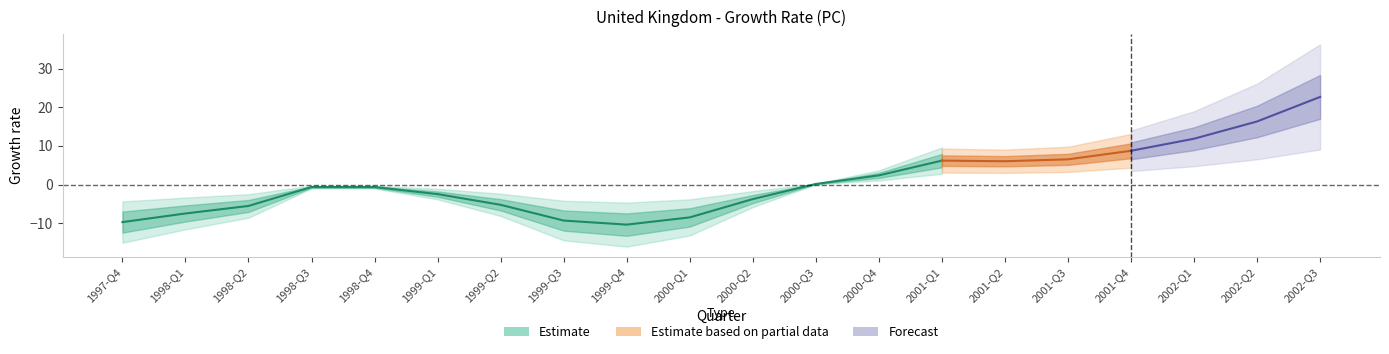

How many points are lower than both their immediate neighbors (excluding endpoints)?

2